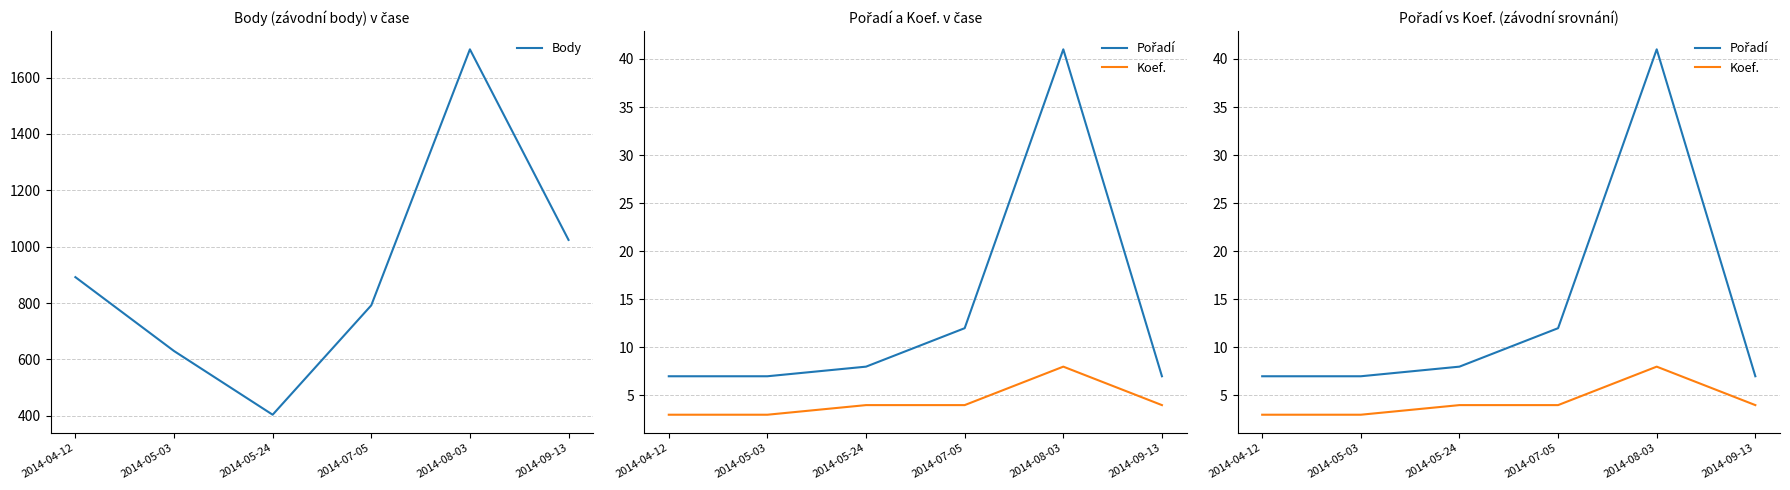

Rank the categories by Body value from lowest to highest.

2014-05-24, 2014-05-03, 2014-07-05, 2014-04-12, 2014-09-13, 2014-08-03